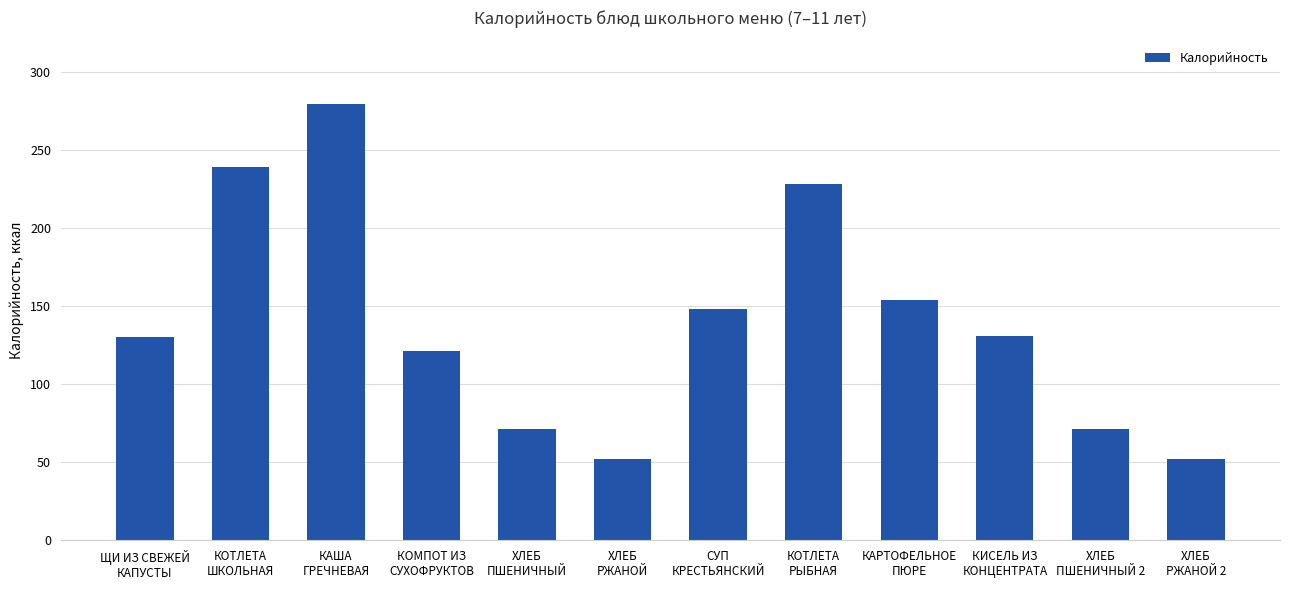

What position from the right is ЩИ ИЗ СВЕЖЕЙ
КАПУСТЫ?

12